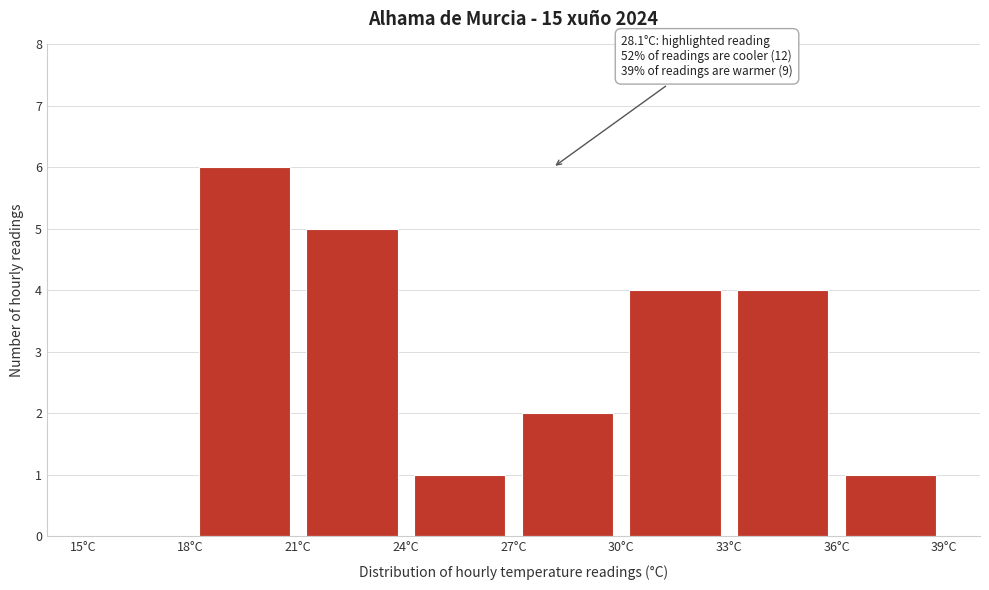

Over which range of the x-axis is the bar tallest?

18 to 21